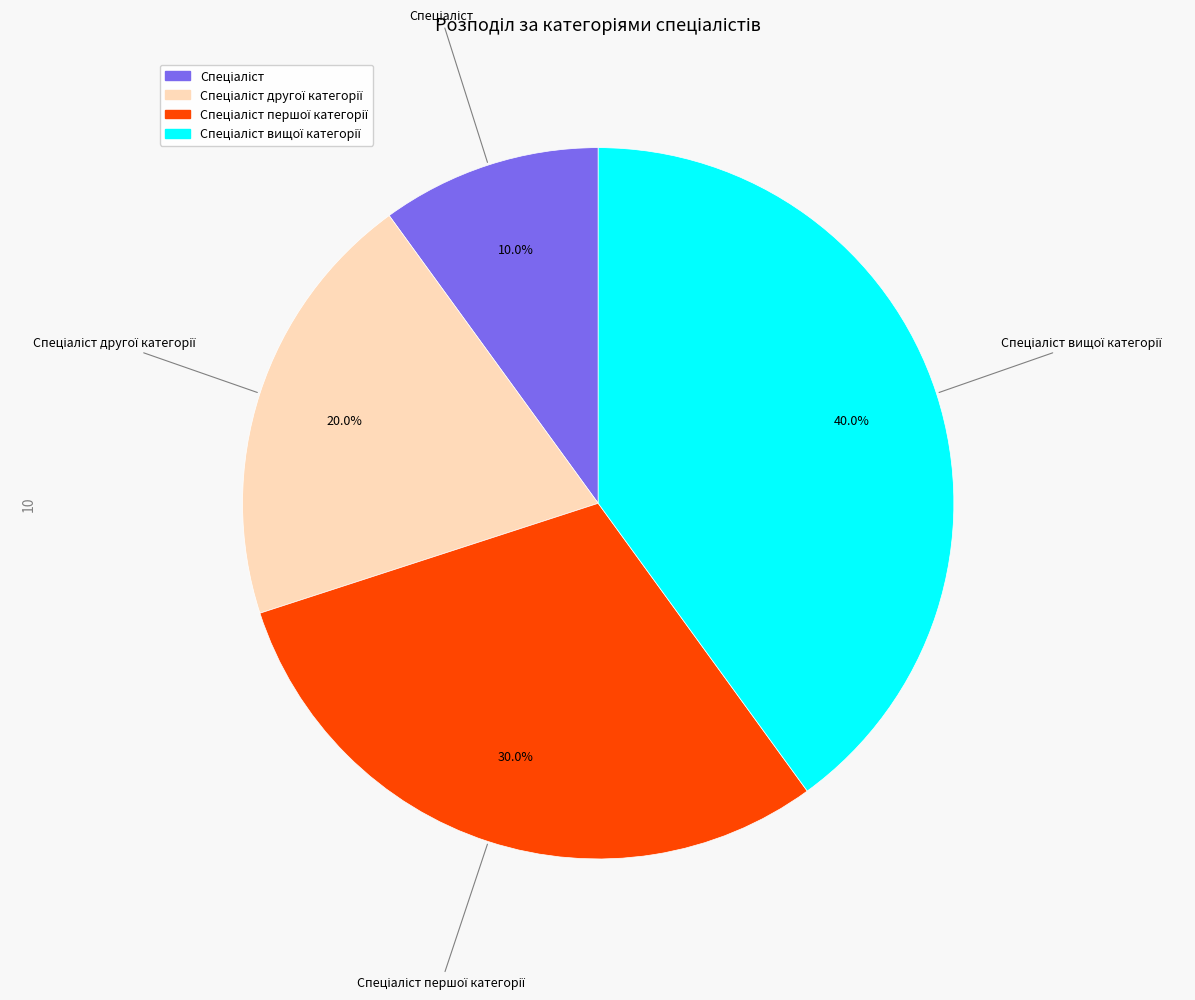

Does any single category account for the majority?

No